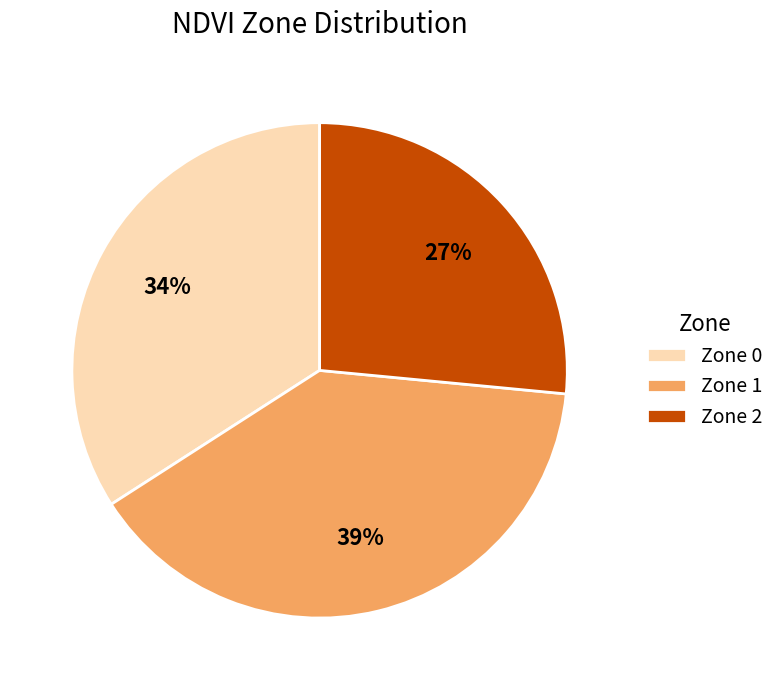

What is the largest slice in the pie chart?

Zone 1